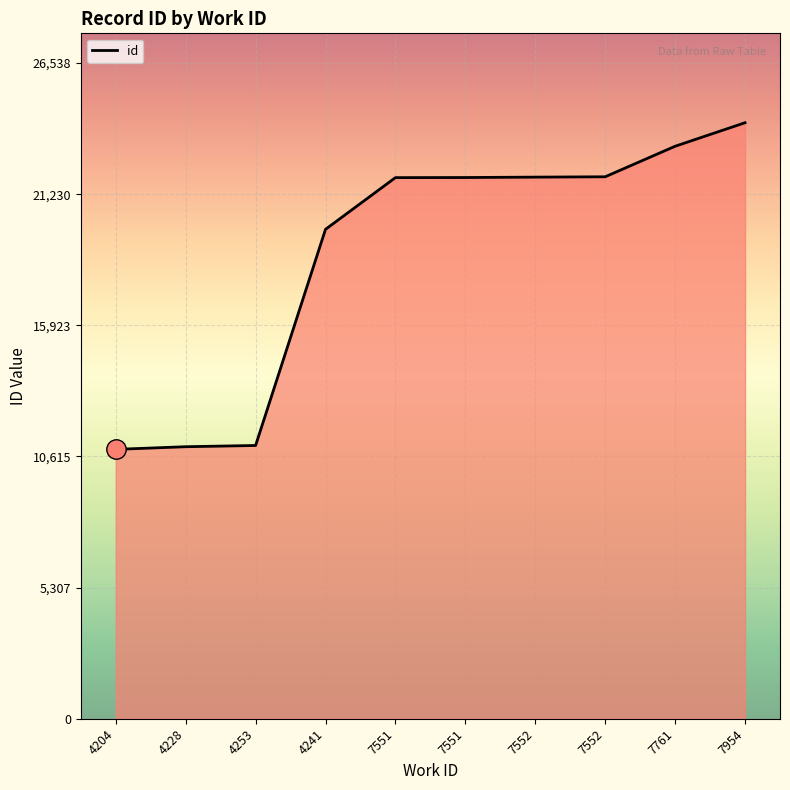

Reading left to right, transcribe all the data shown in this chart.

4204=10904	4228=11011	4253=11061	4241=19811	7551=21904	7551=21908	7552=21924	7552=21938	7761=23174	7954=24126